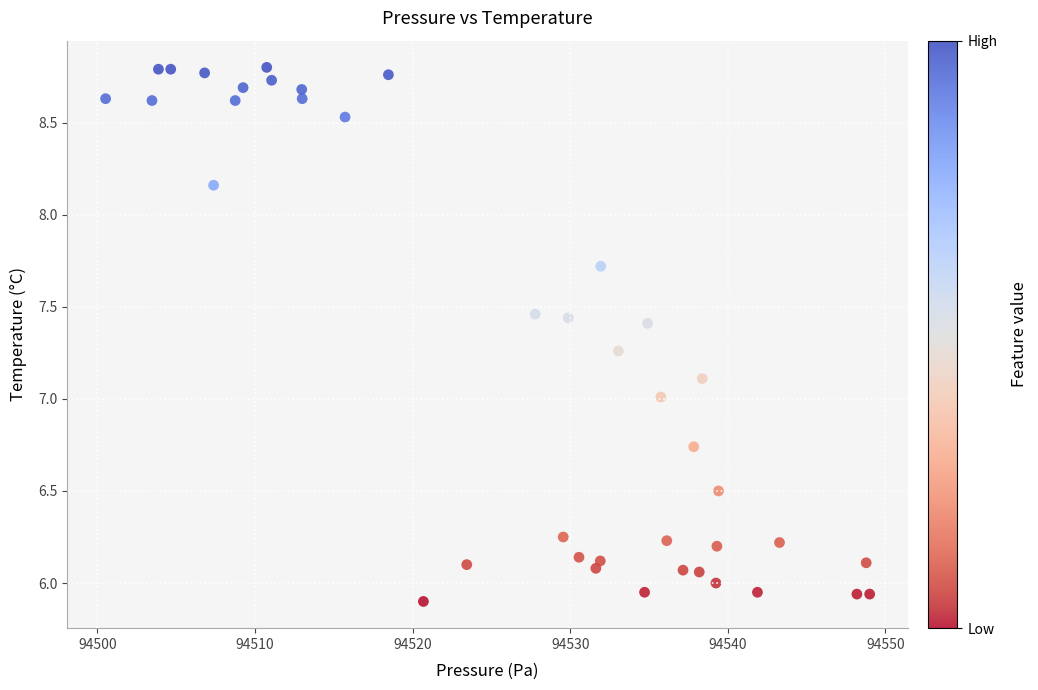

What is the range of X values (max minus min)?

48.5